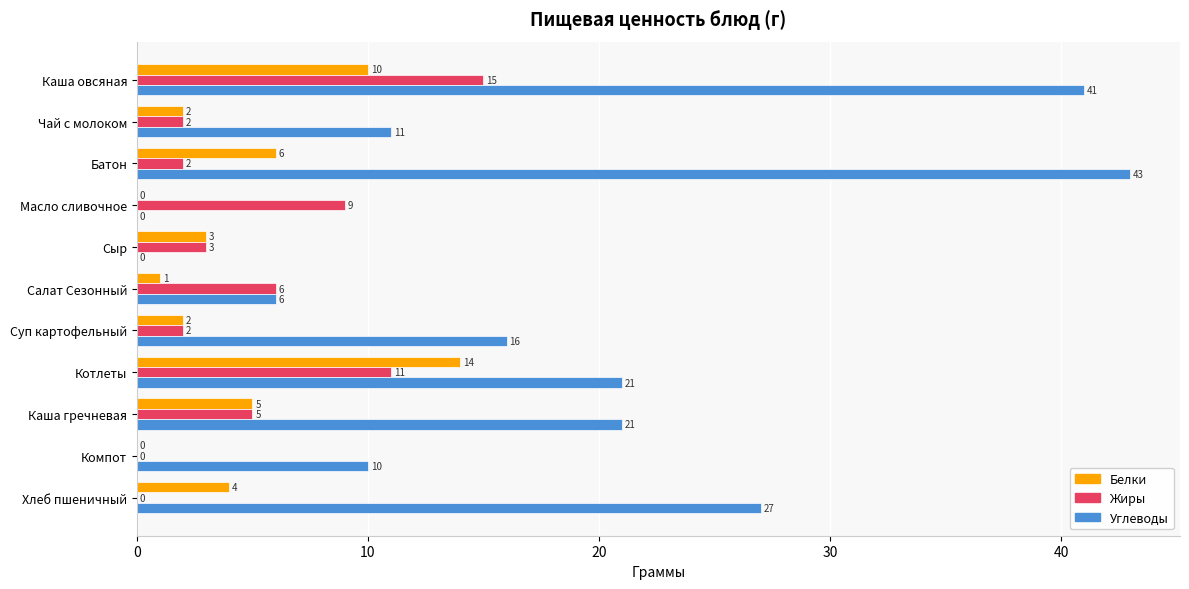

Which series changed the most between Чай с молоком and Масло сливочное?

Углеводы